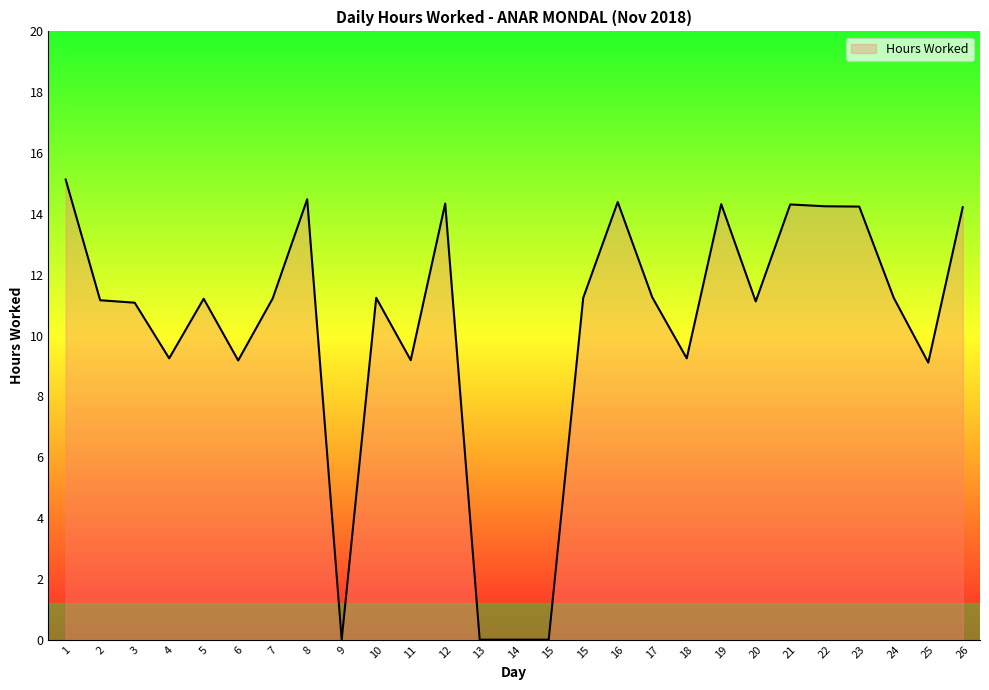

Is it true that the value at 10 is 11.2?

True